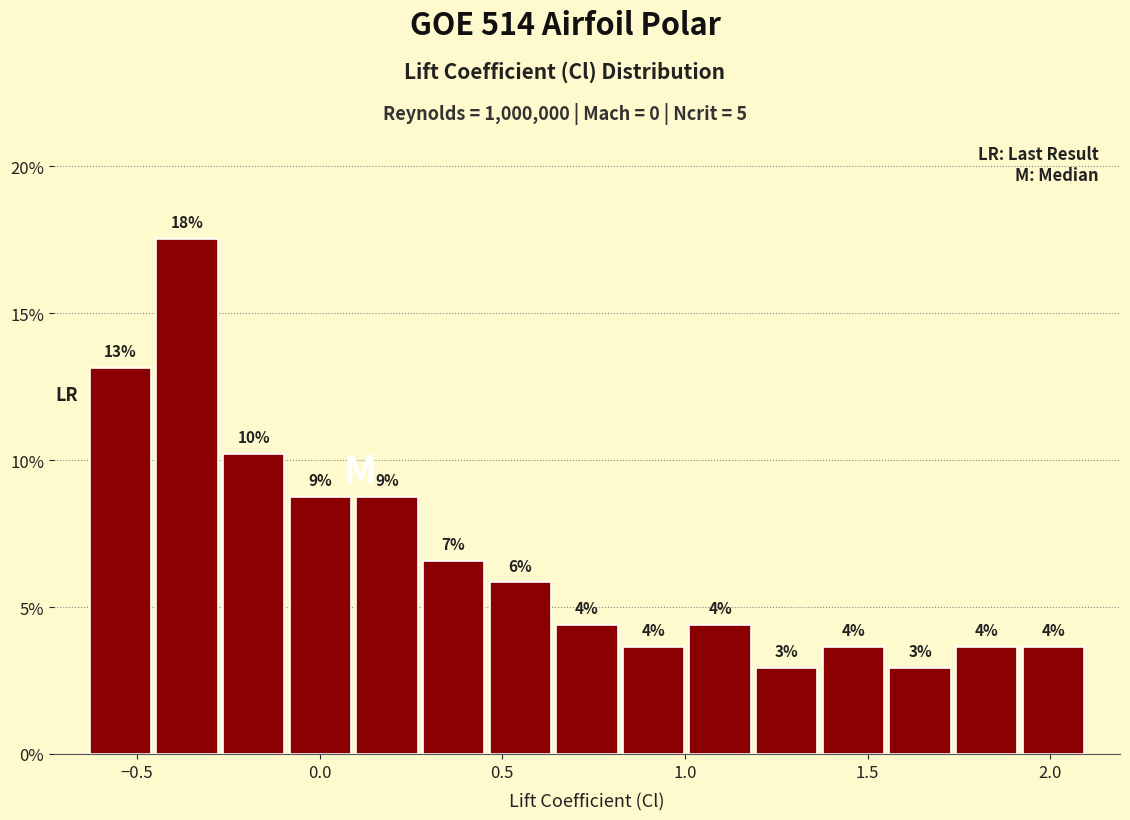

Read against the x-axis, roughly where is the centre of the tallest bar?

-0.35